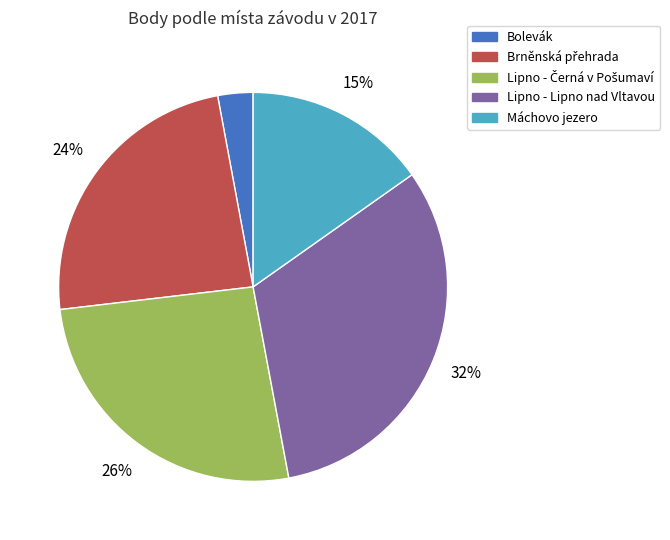

To the nearest percent, what is the difference between the largest and smallest slice percentages?

29%